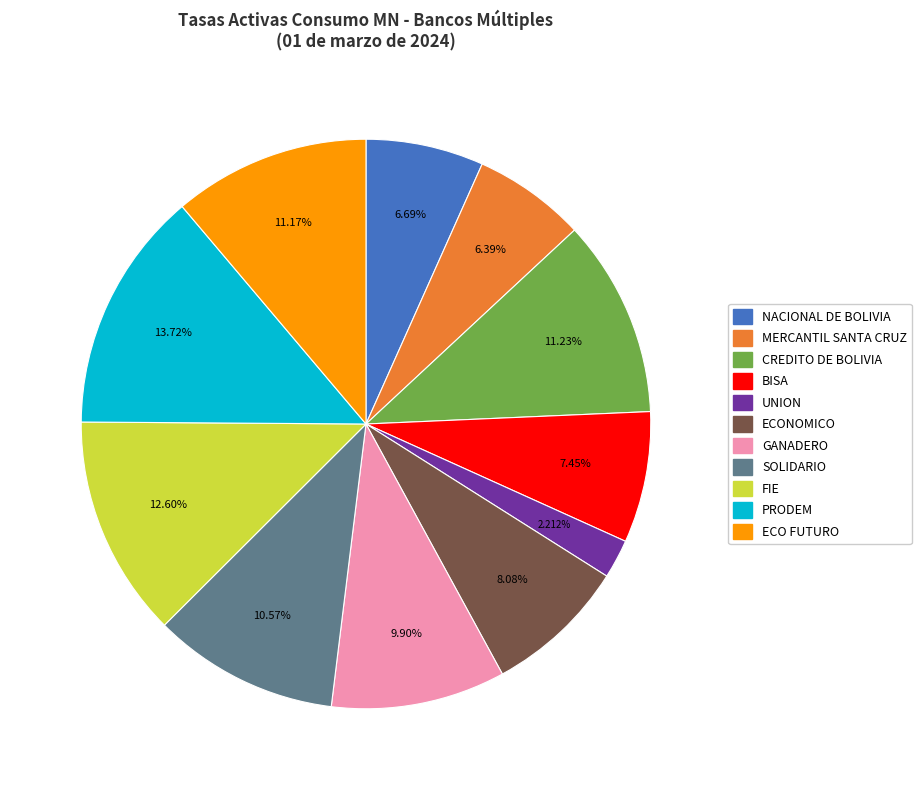

Count the number of slices in the pie.

11